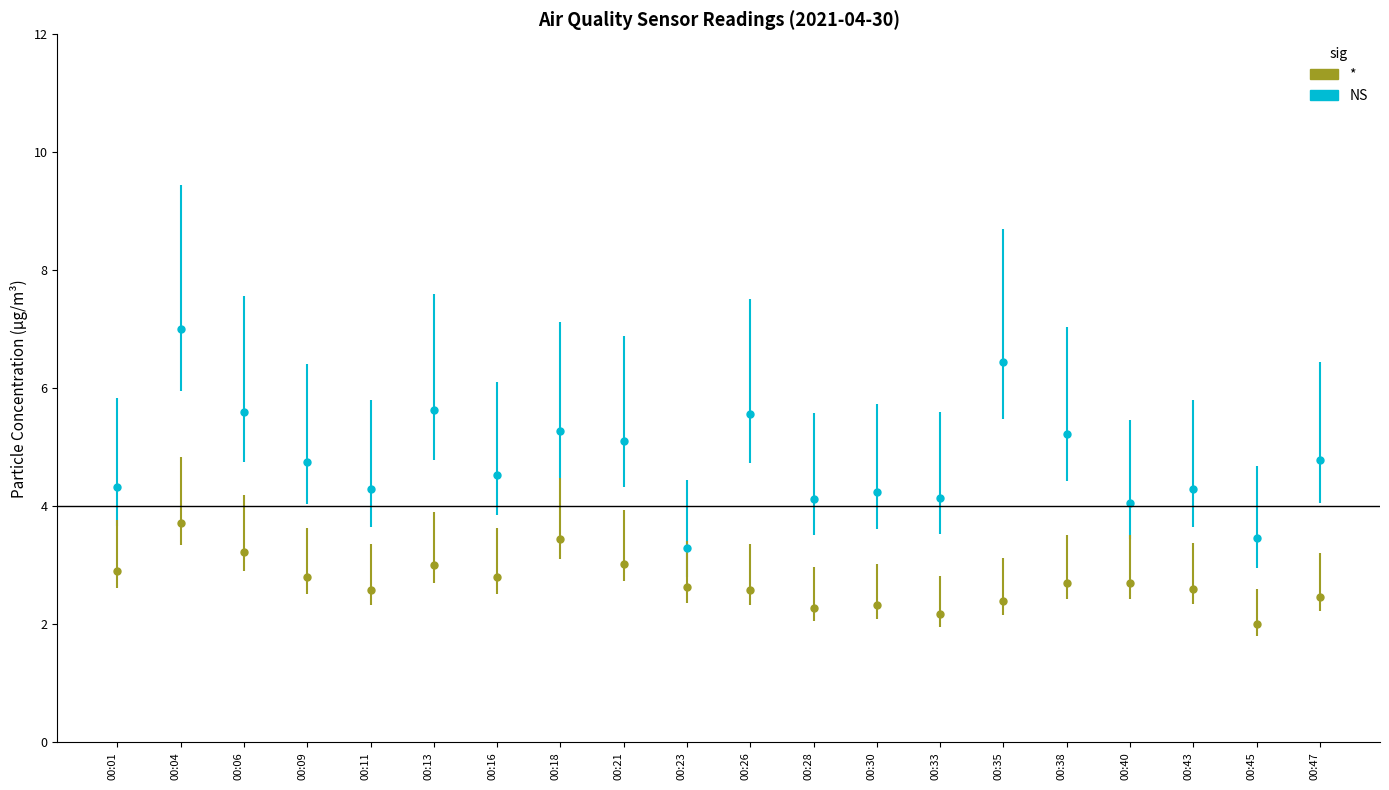

Count the number of categories in the chart.

20